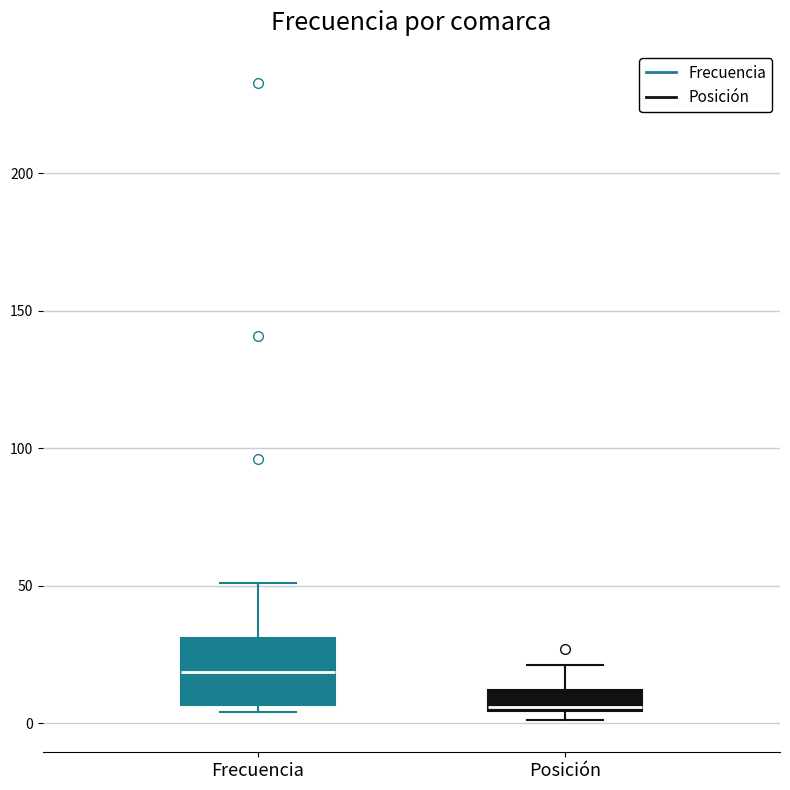

Where is the lower edge of the box for Posición on the y-axis? The values are not printed on the chart, so give them approximately, as read against the axis.

5